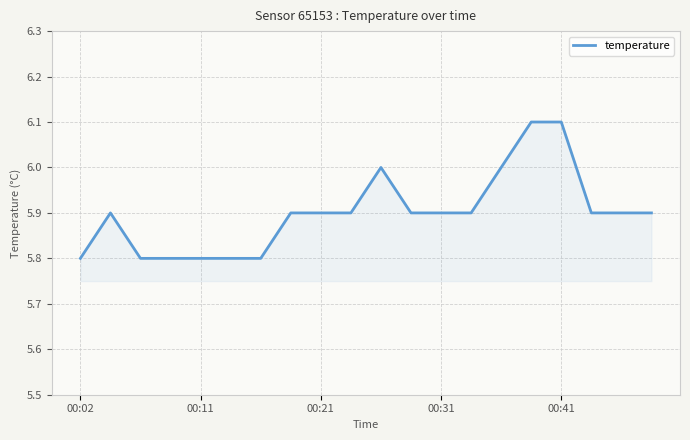

What is the sum of all values?

118.0